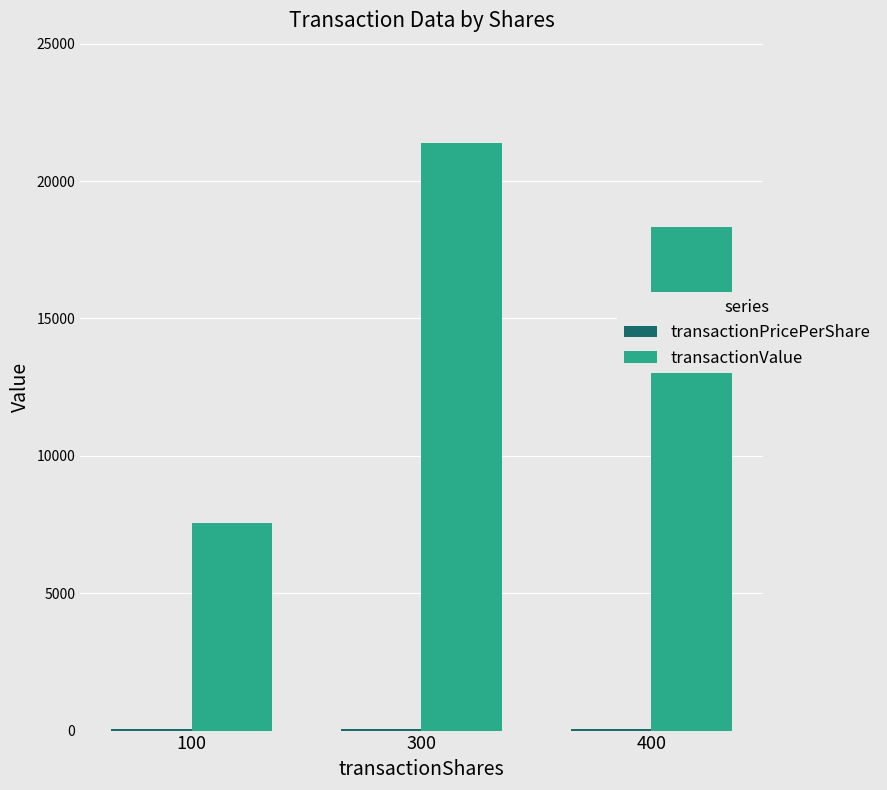

What is the sum of all transactionValue values?

47277.0